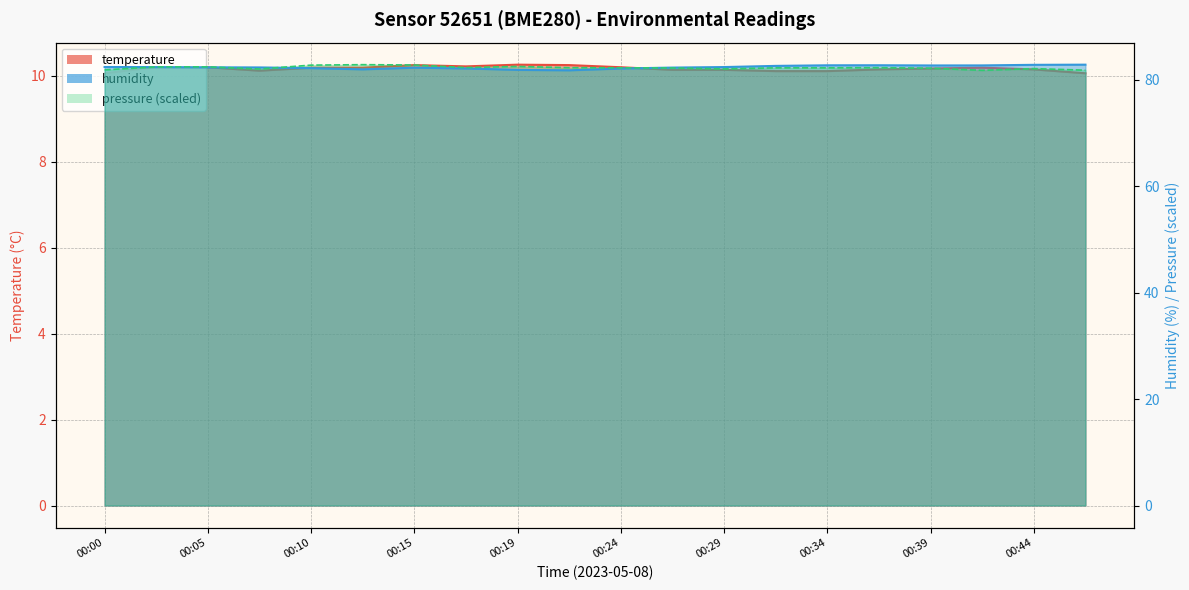

How many values in the humidity series exceed 82?

17